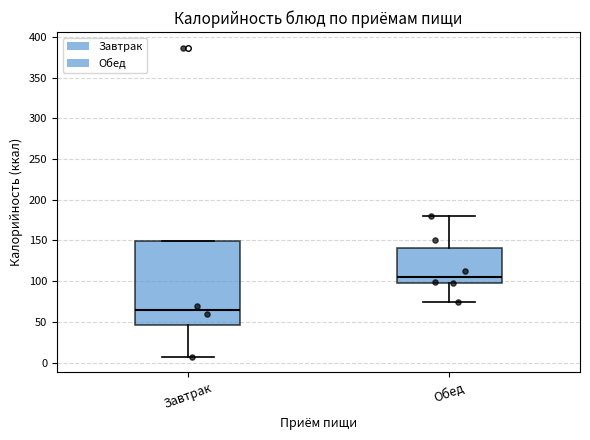

Where is the upper edge of the box for Завтрак on the y-axis? The values are not printed on the chart, so give them approximately, as read against the axis.

150